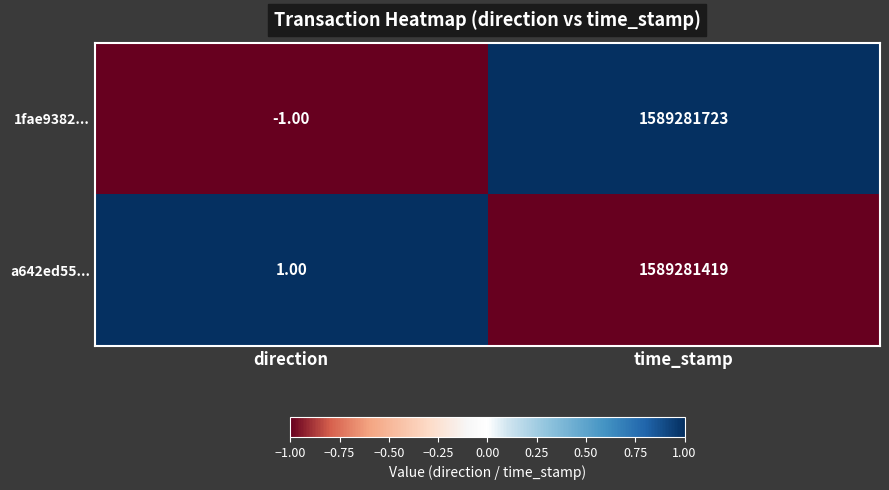

Rank the series by their maximum value, from lowest to highest.

a642ed55..., 1fae9382...